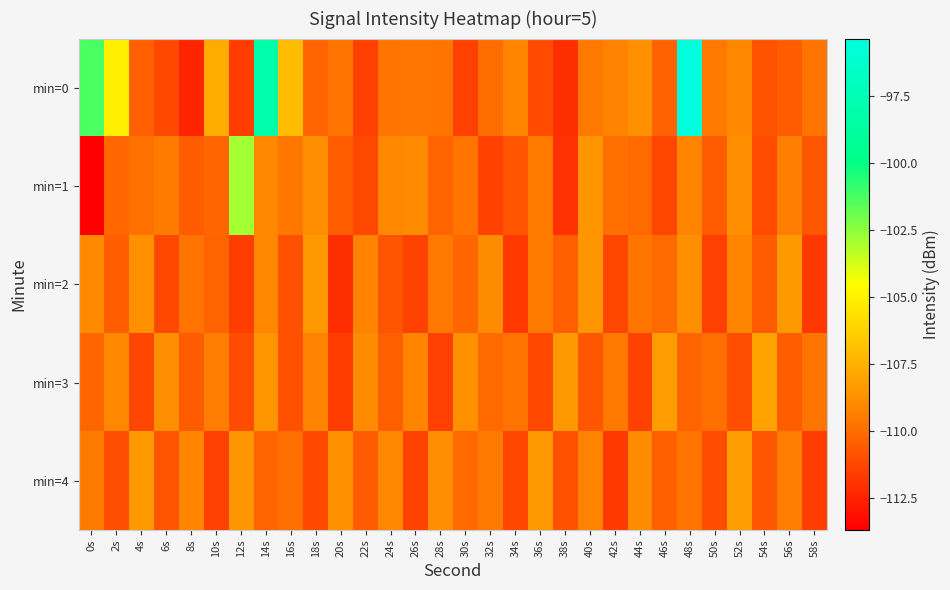

At which category does the chart reach its peak across all series?

48s